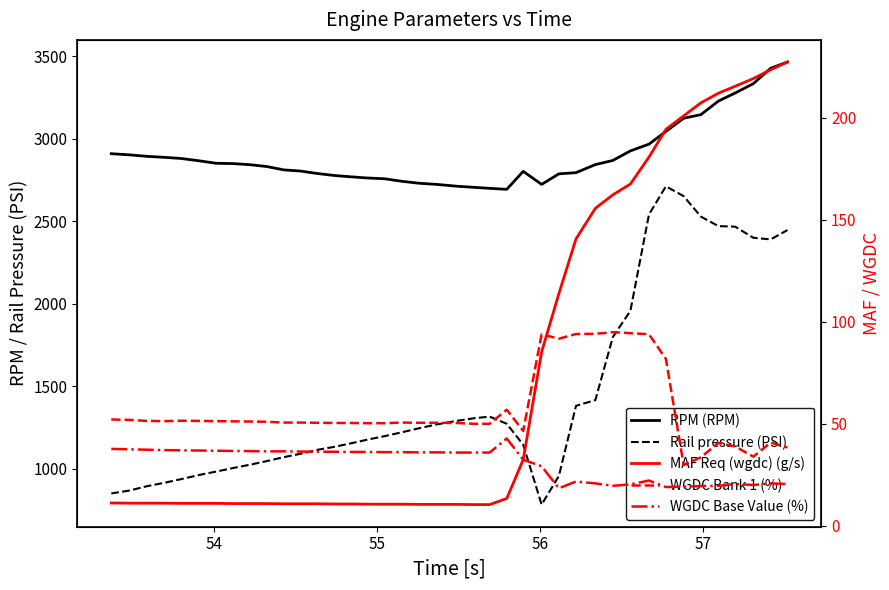

At how many categories does at least one series exceed 3039?

8